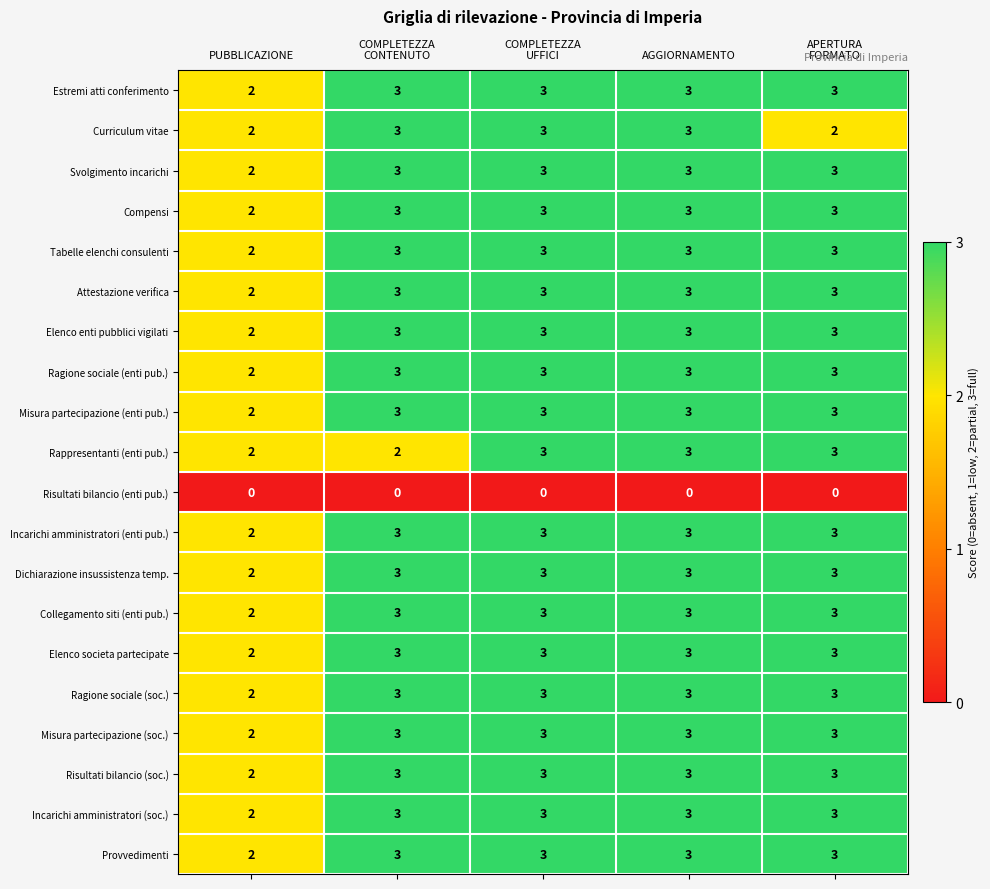

How many distinct data groups are displayed?

20